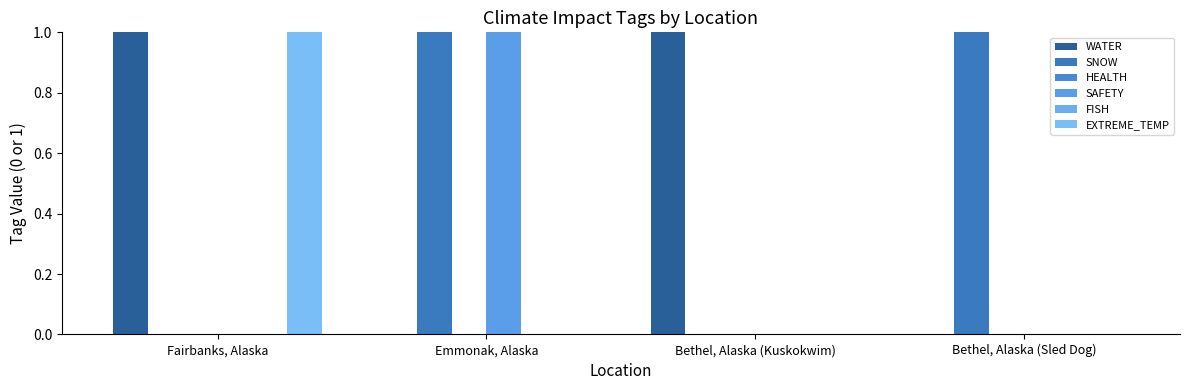

What is the label of the 2nd bar from the left?

Emmonak, Alaska